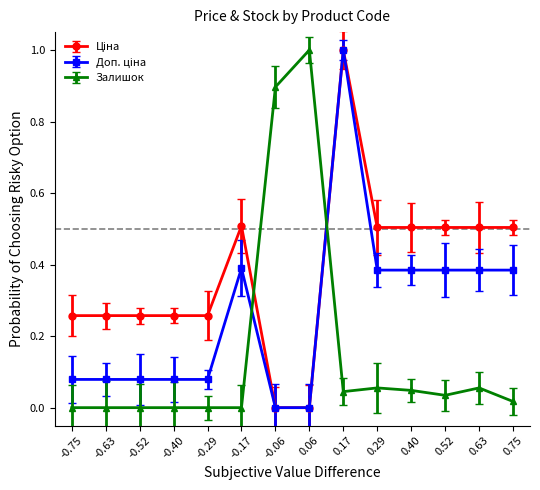

What are all the series names shown in the legend?

Ціна, Доп. ціна, Залишок